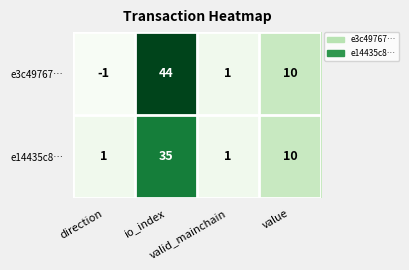

Which series has the largest total across all categories?

e3c49767…